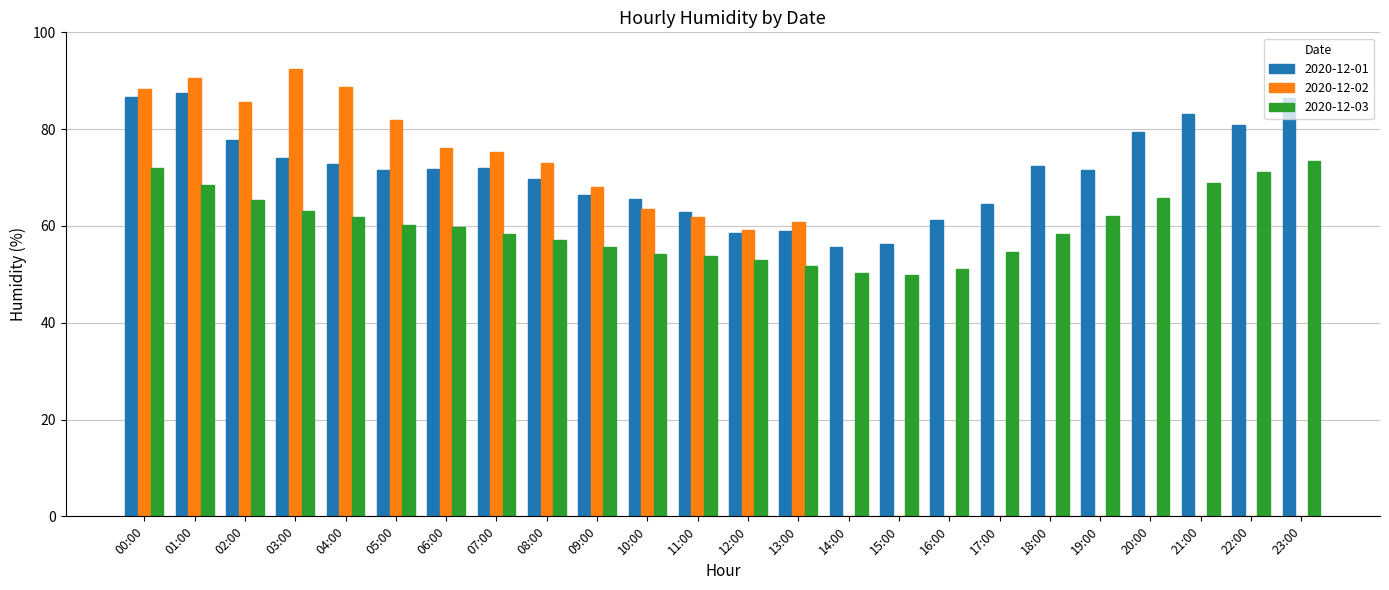

True or false: 2020-12-01 has a value of 48.3 at 02:00.

False